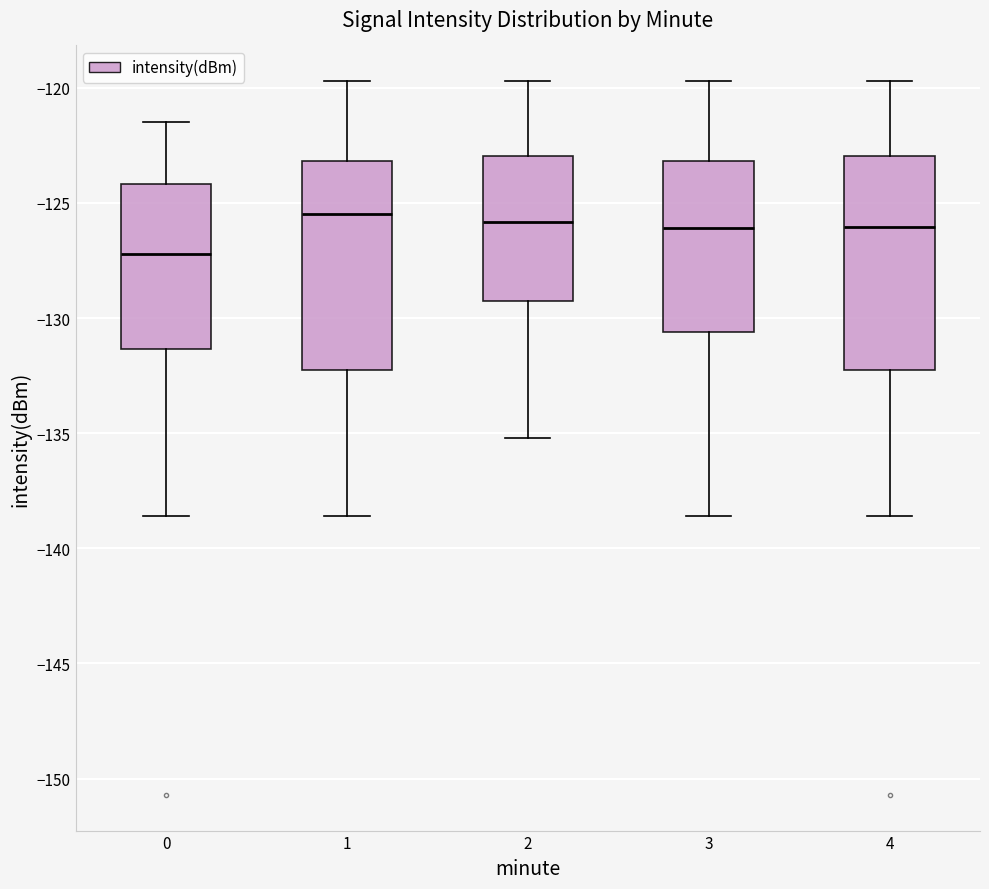

Reading left to right, transcribe this box plot: for each box, give where its median line is, the range the box spans, and where its two whiskers end, as read against the y-axis. The values are not printed on the chart, so give them approximately, as read against the axis.

0: median -127.0, box -131.5 to -124.0, whiskers -138.5 to -121.5
1: median -125.5, box -132.5 to -123.0, whiskers -138.5 to -119.5
2: median -126.0, box -129.5 to -123.0, whiskers -135.0 to -119.5
3: median -126.0, box -130.5 to -123.0, whiskers -138.5 to -119.5
4: median -126.0, box -132.5 to -123.0, whiskers -138.5 to -119.5